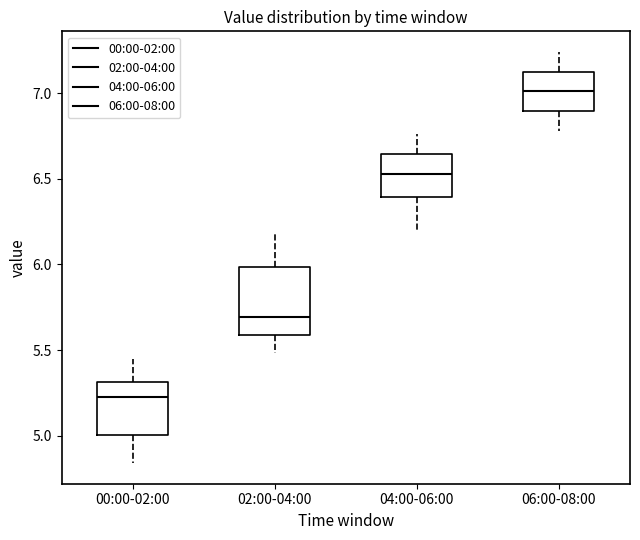

Reading left to right, read every box against the y-axis: the position of its median line, the range the box covers, and the ends of its whiskers. The values are not printed on the chart, so give them approximately, as read against the axis.

00:00-02:00: median 5.25, box 5.00 to 5.30, whiskers 4.85 to 5.45
02:00-04:00: median 5.70, box 5.60 to 6.00, whiskers 5.50 to 6.20
04:00-06:00: median 6.55, box 6.40 to 6.65, whiskers 6.20 to 6.75
06:00-08:00: median 7.00, box 6.90 to 7.15, whiskers 6.80 to 7.25